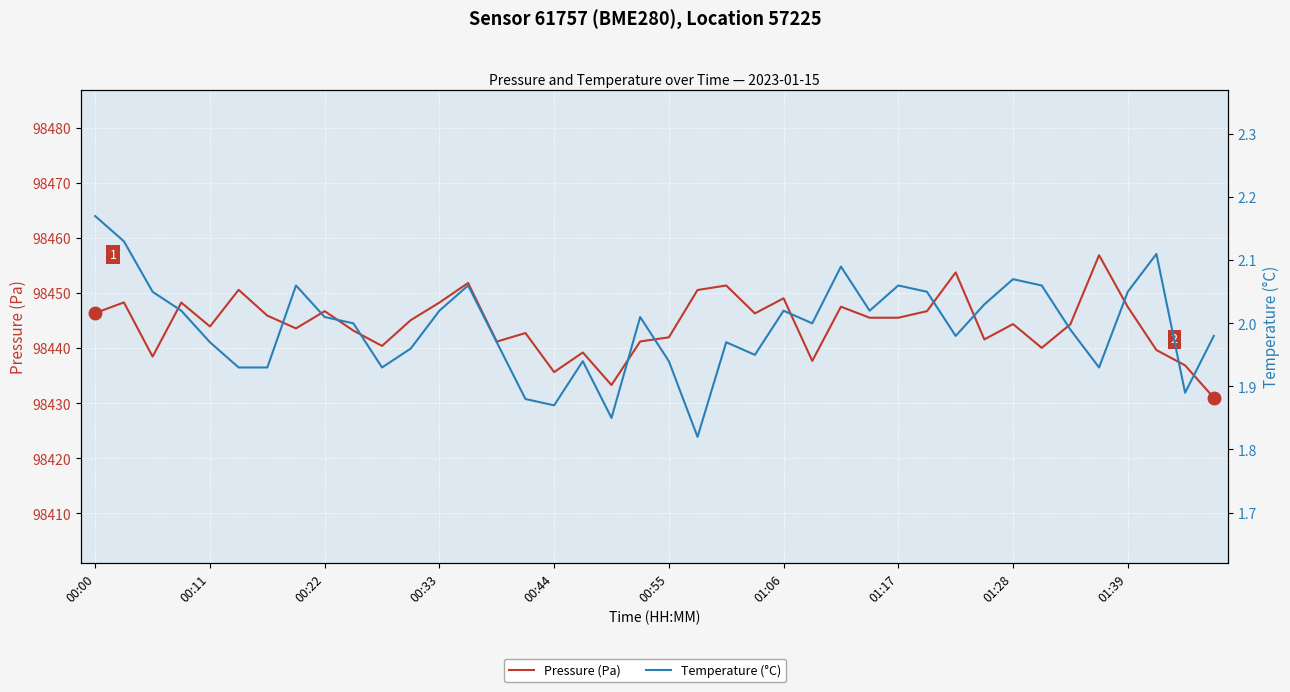

True or false: Pressure (Pa) and Temperature (°C) intersect in this chart.

False